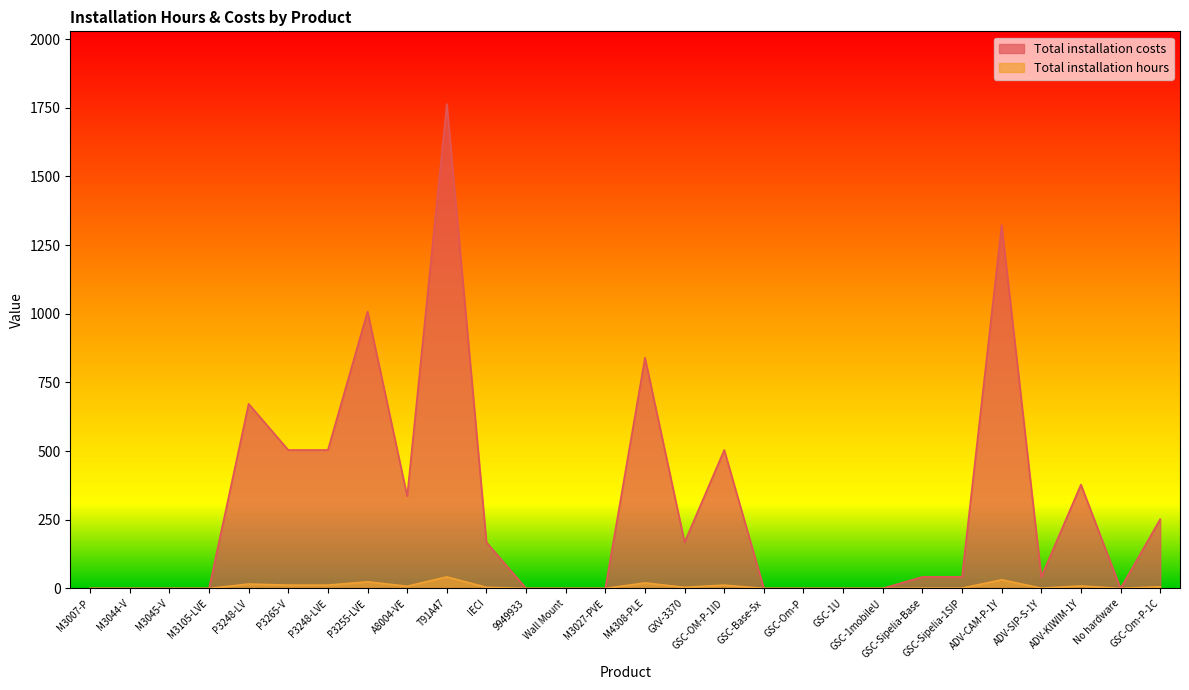

What are all the series names shown in the legend?

Total installation costs, Total installation hours